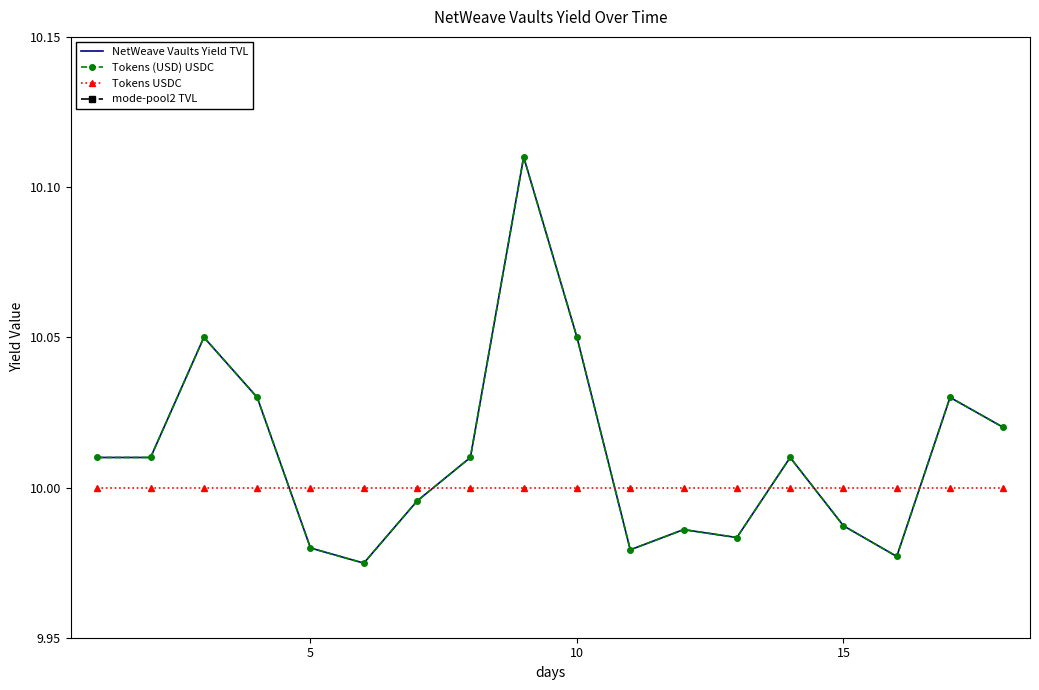

How many lines are shown in the chart?

4